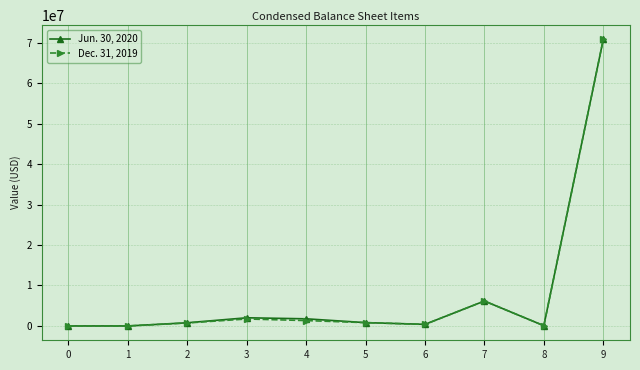

Between 4 and 7, which series saw the biggest shift?

Dec. 31, 2019